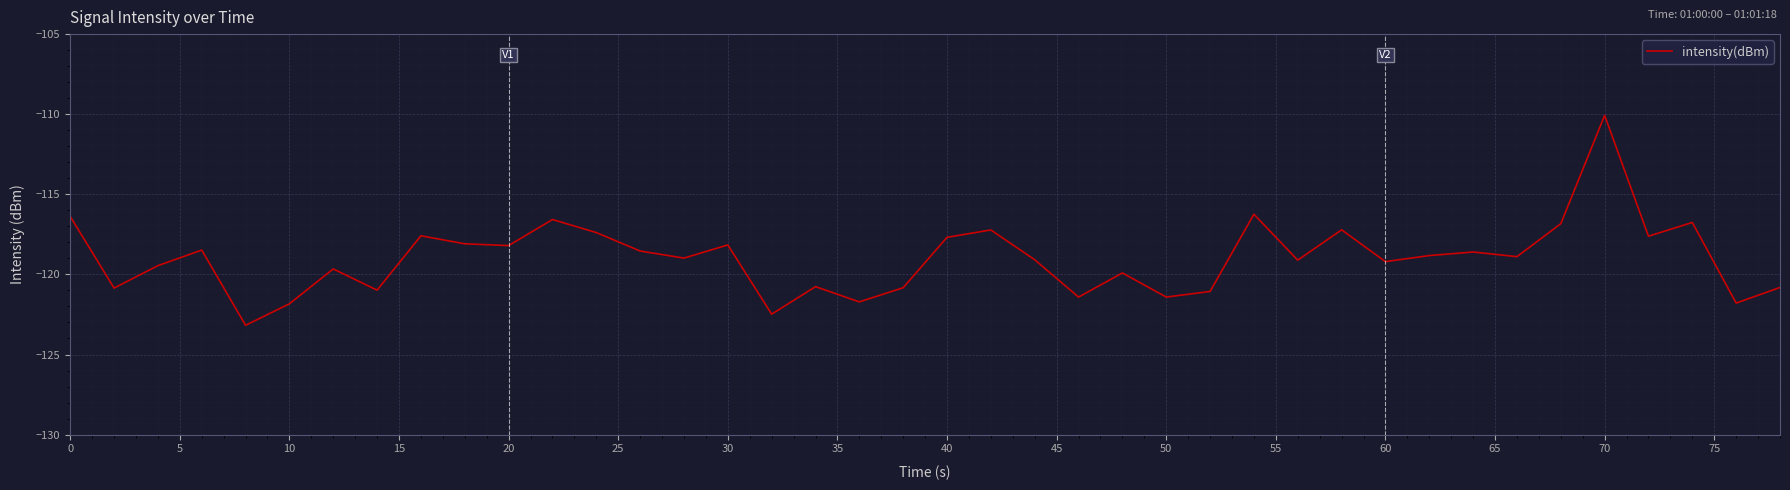

How many lines are shown in the chart?

1